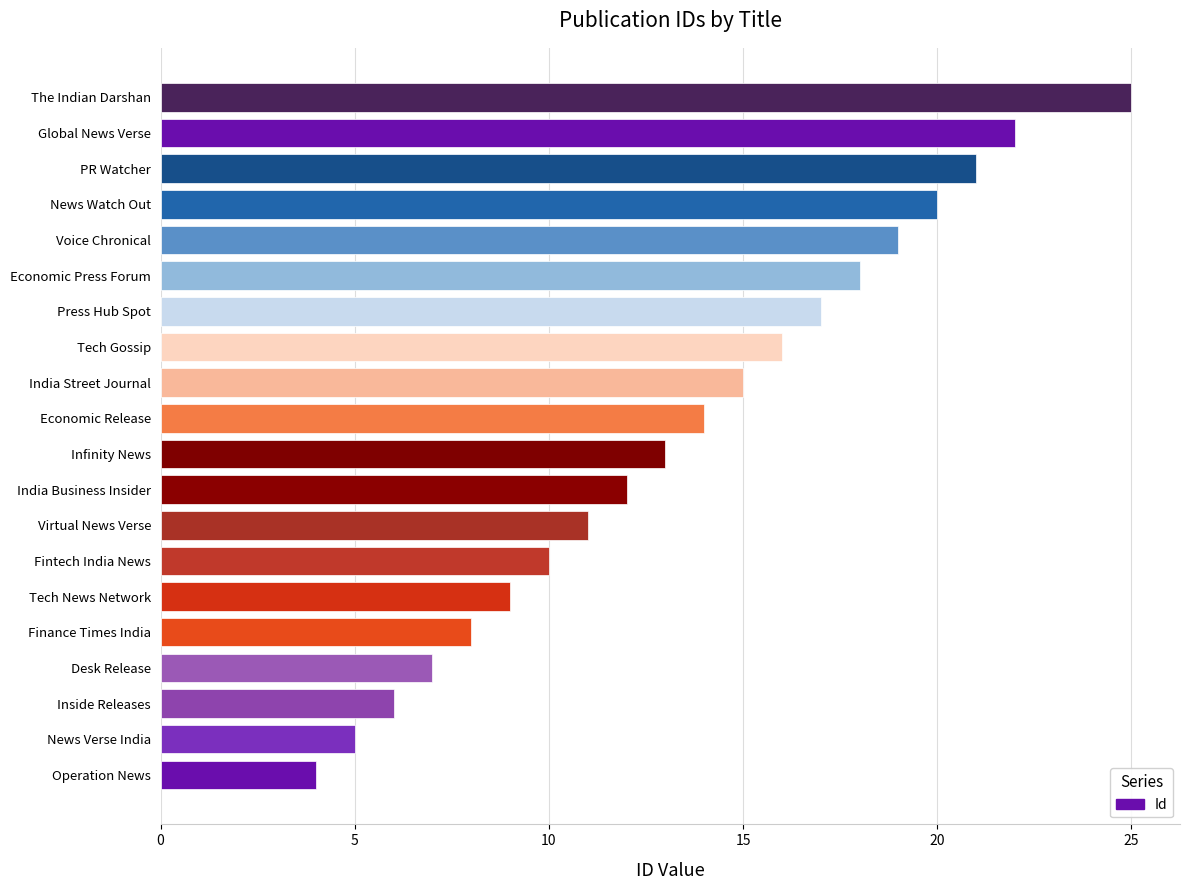

Reading bottom to top, list all the values displayed in this chart.

Operation News=4	News Verse India=5	Inside Releases=6	Desk Release=7	Finance Times India=8	Tech News Network=9	Fintech India News=10	Virtual News Verse=11	India Business Insider=12	Infinity News=13	Economic Release=14	India Street Journal=15	Tech Gossip=16	Press Hub Spot=17	Economic Press Forum=18	Voice Chronical=19	News Watch Out=20	PR Watcher=21	Global News Verse=22	The Indian Darshan=25